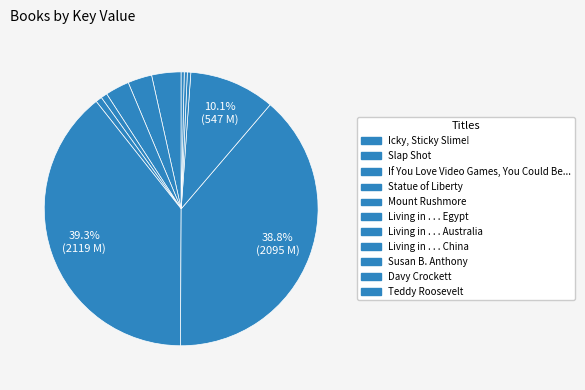

Count the number of slices in the pie.

11